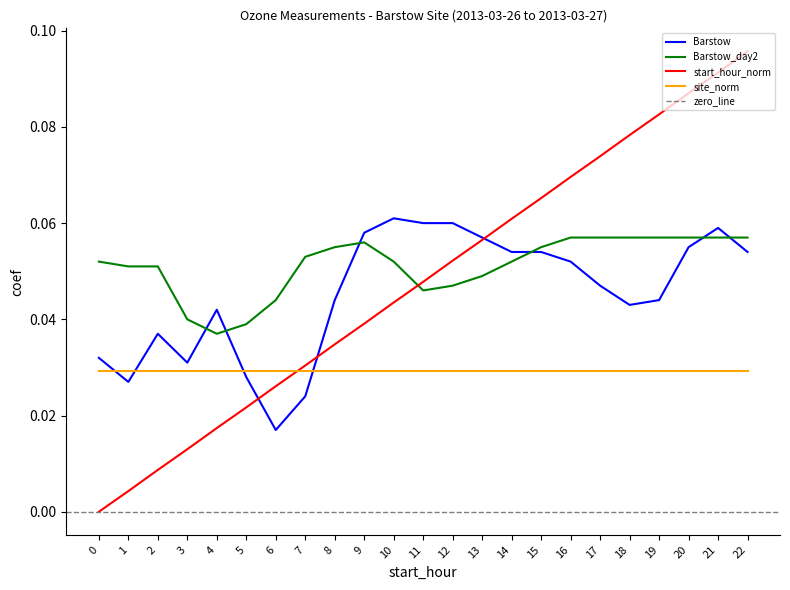

At which category does Barstow reach its first local peak?

2